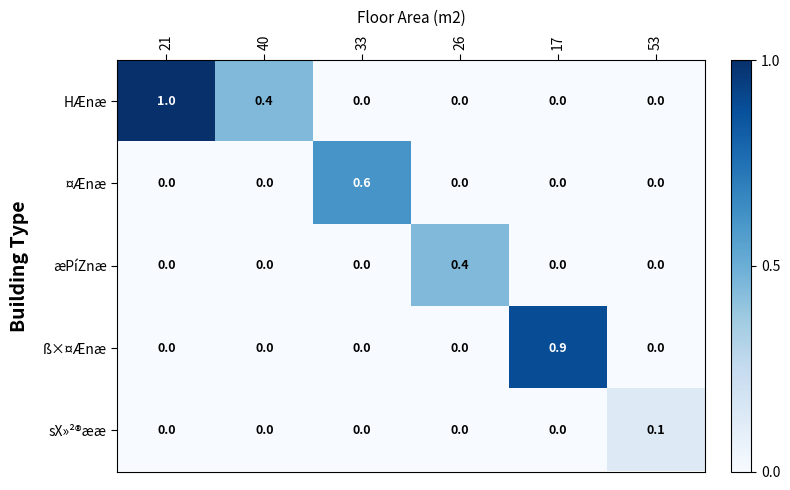

Count the number of categories in the chart.

6